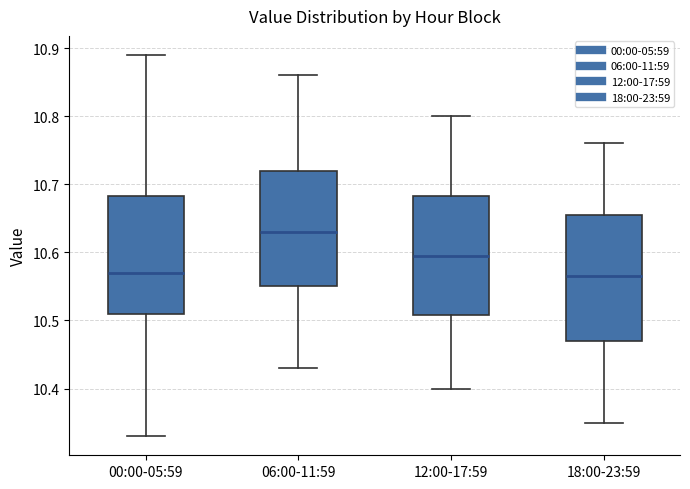

Where does the median line of the box for 06:00-11:59 sit on the y-axis? The values are not printed on the chart, so give them approximately, as read against the axis.

10.63